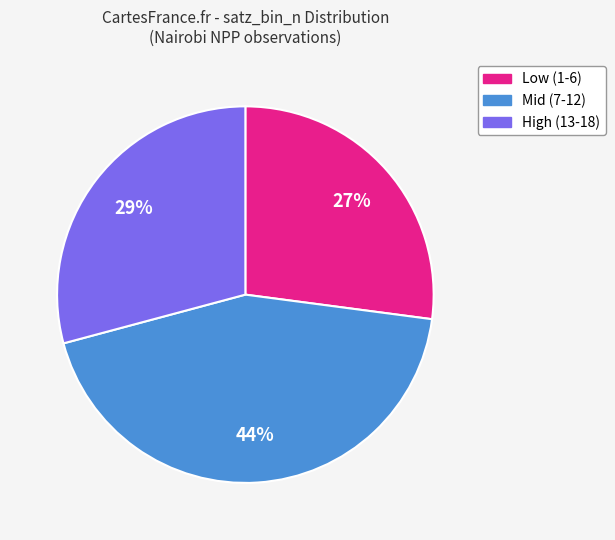

To the nearest percent, what is the difference between the largest and smallest slice percentages?

17%